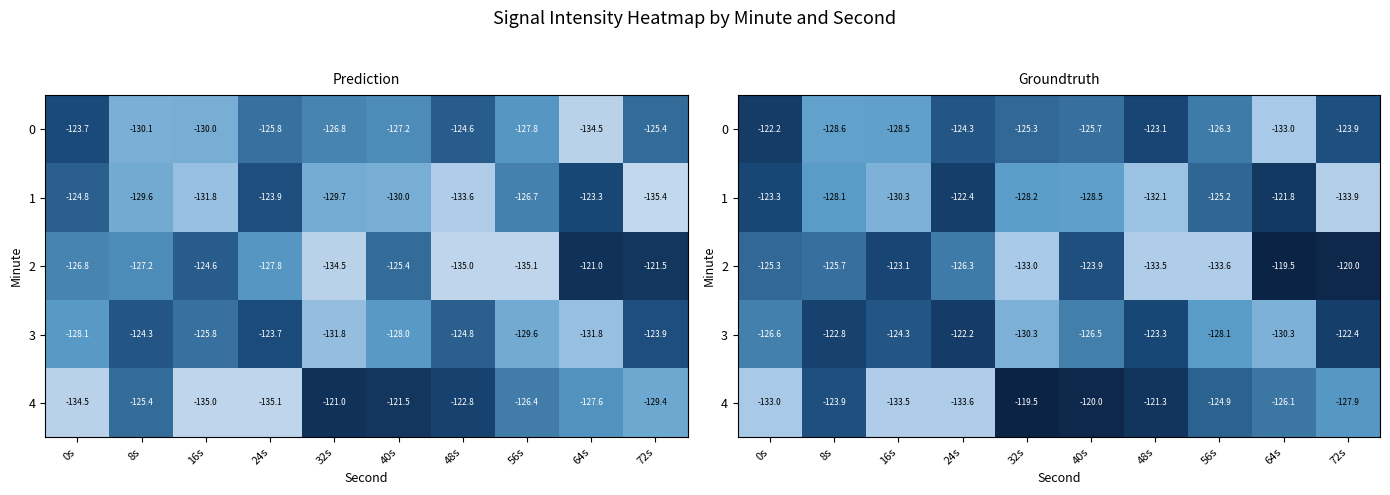

What is the approximate value of 4 at 16s?

-133.5